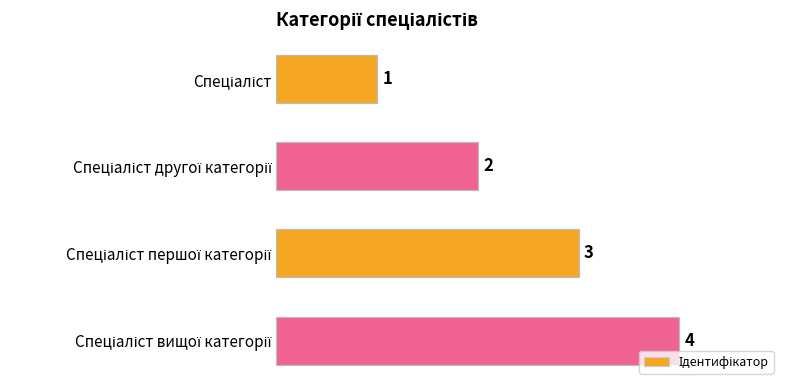

Count the values in the range 2 to 4.

3